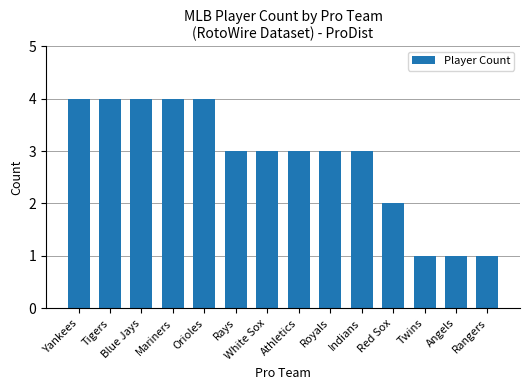

True or false: the data shows 1 at Indians.

False